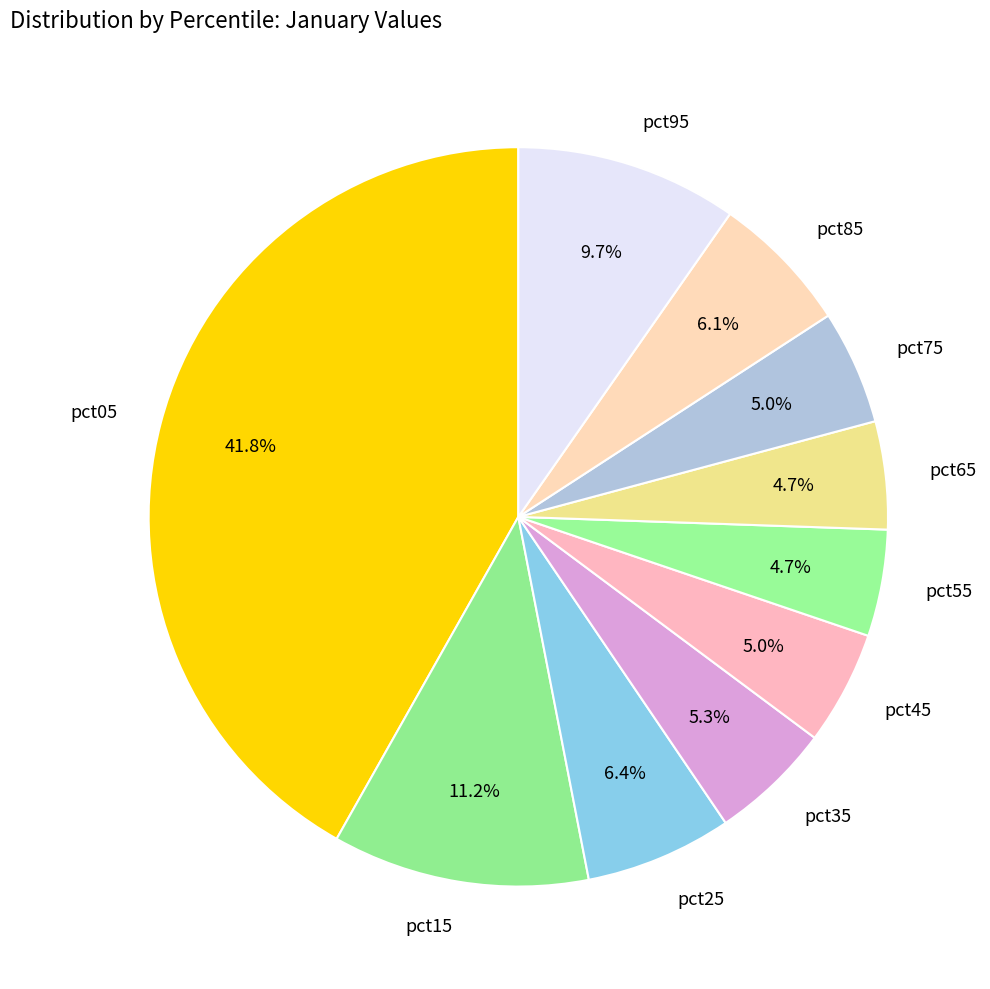

How many slices are in this pie chart?

10